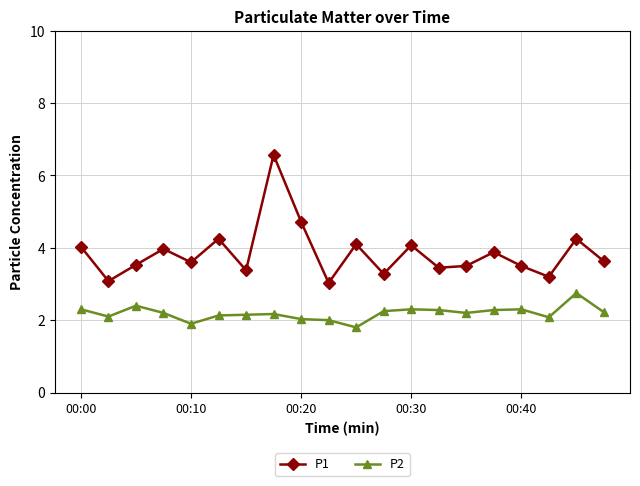

What is the highest value of the P1 series?

6.6